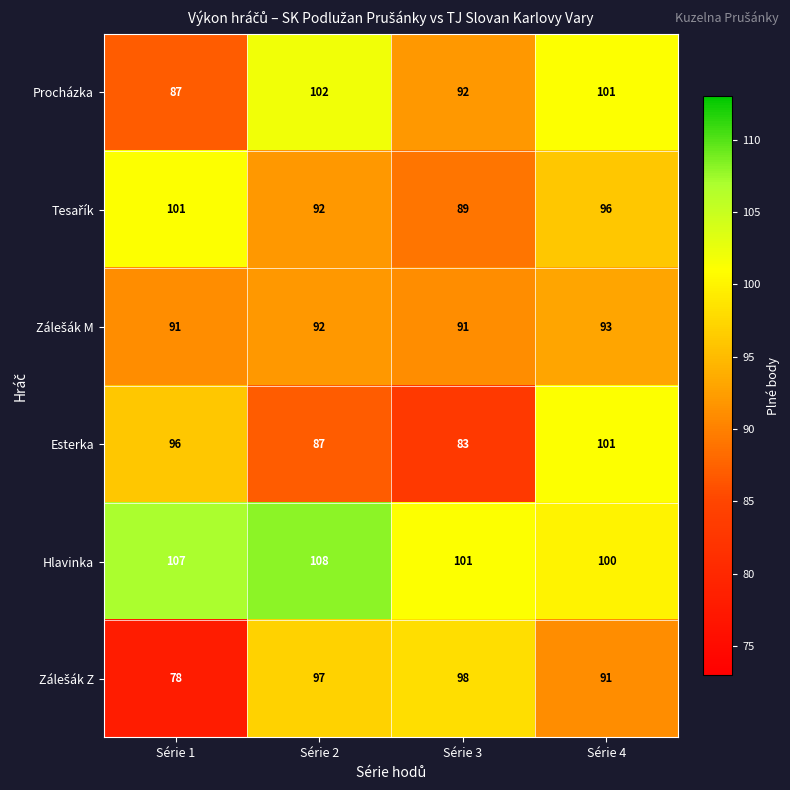

Which series has the largest total across all categories?

Hlavinka